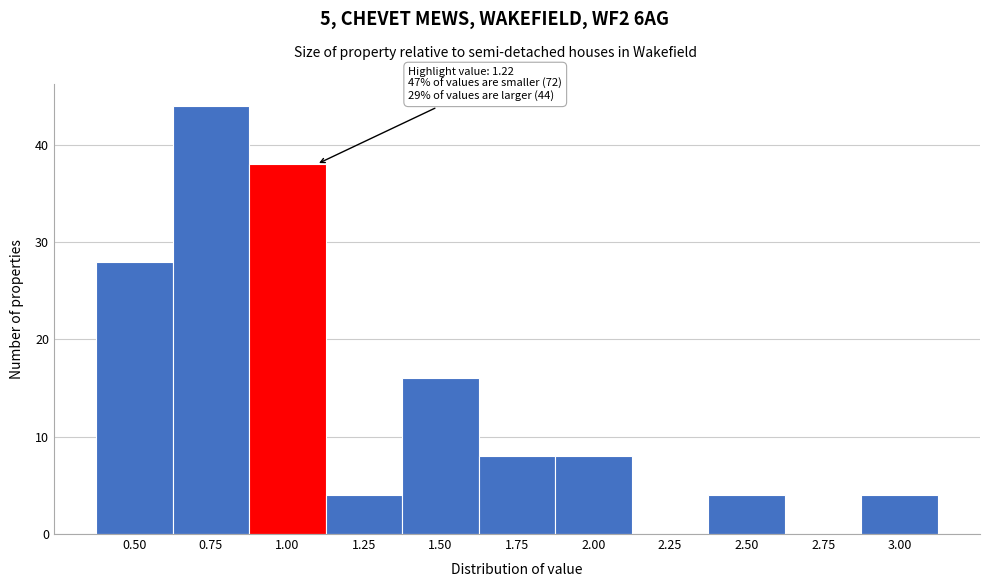

Reading left to right, what are all the values shown in this chart?

0.50=28	0.75=44	1.00=38	1.25=4	1.50=16	1.75=8	2.00=8	2.25=0	2.50=4	2.75=0	3.00=4